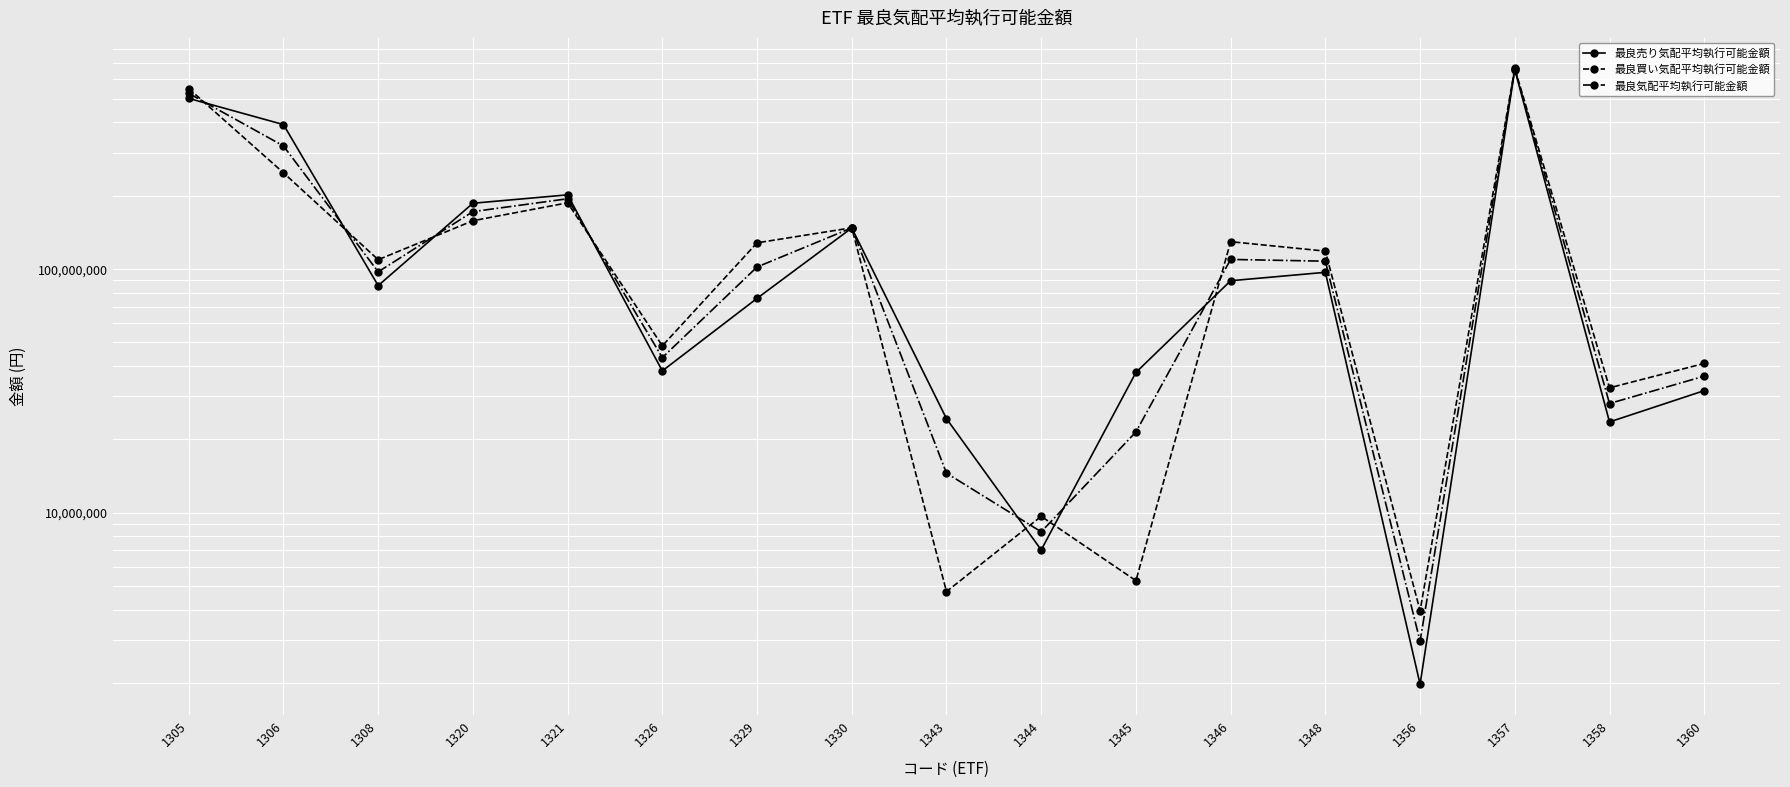

Between 1360 and 1345, which is larger?

1345